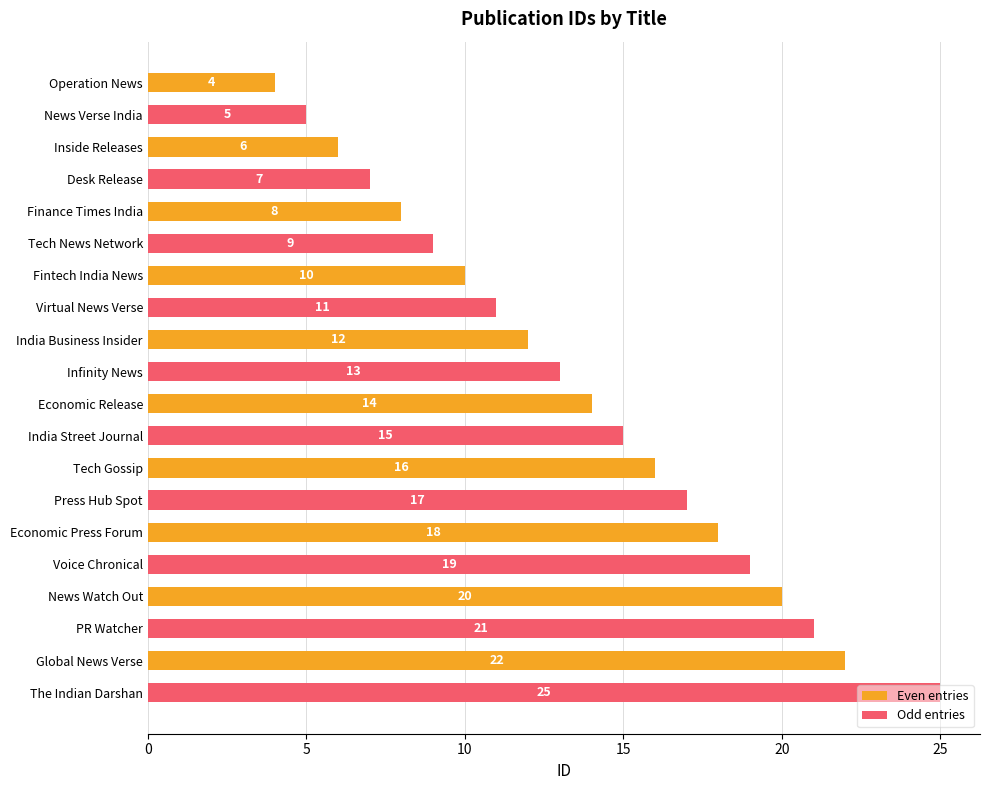

The Odd entries series shows 19 at Economic Press Forum. True or false?

True